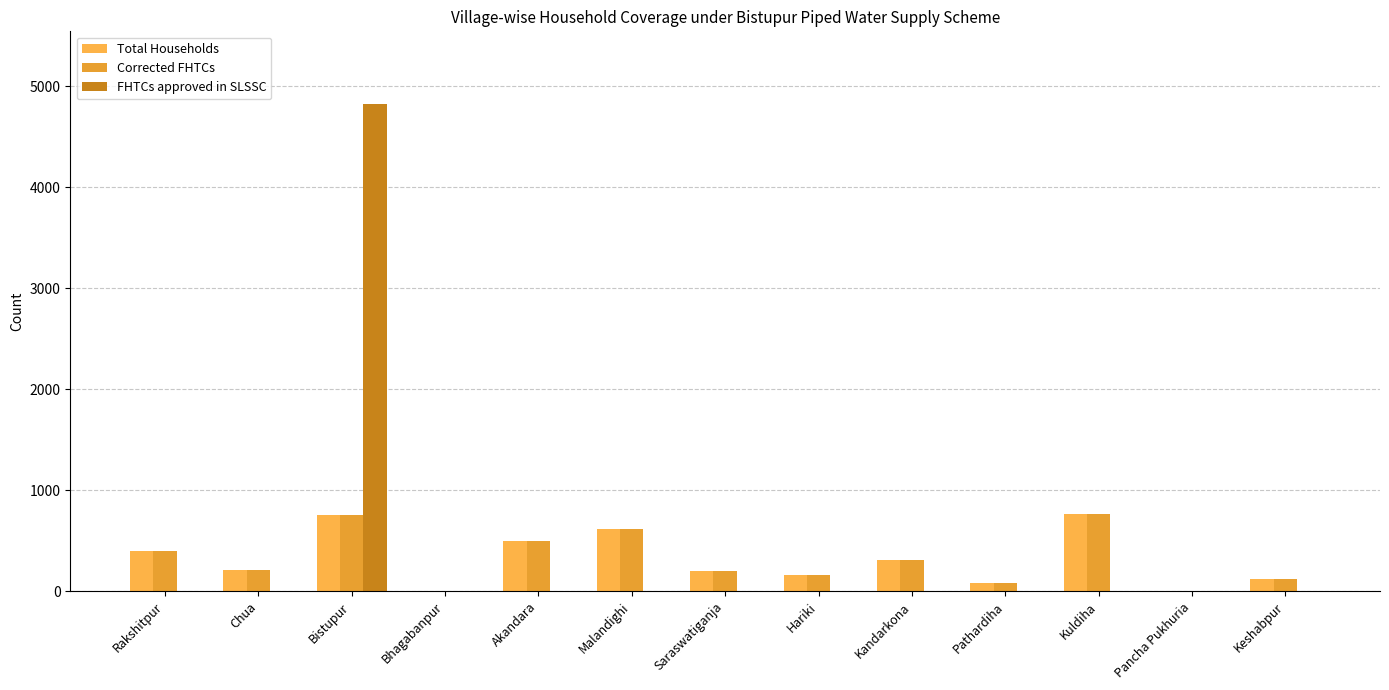

Where does the Total Households series first go above 208?

Rakshitpur